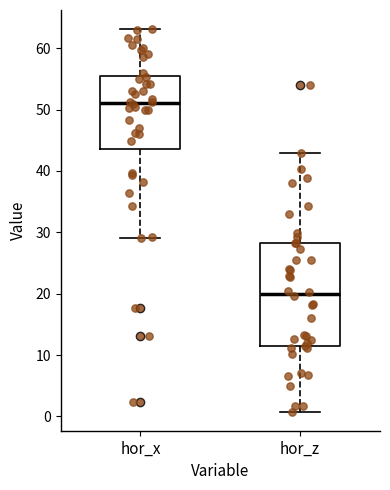

Where does the upper whisker of the box for hor_x end on the y-axis? The values are not printed on the chart, so give them approximately, as read against the axis.

63